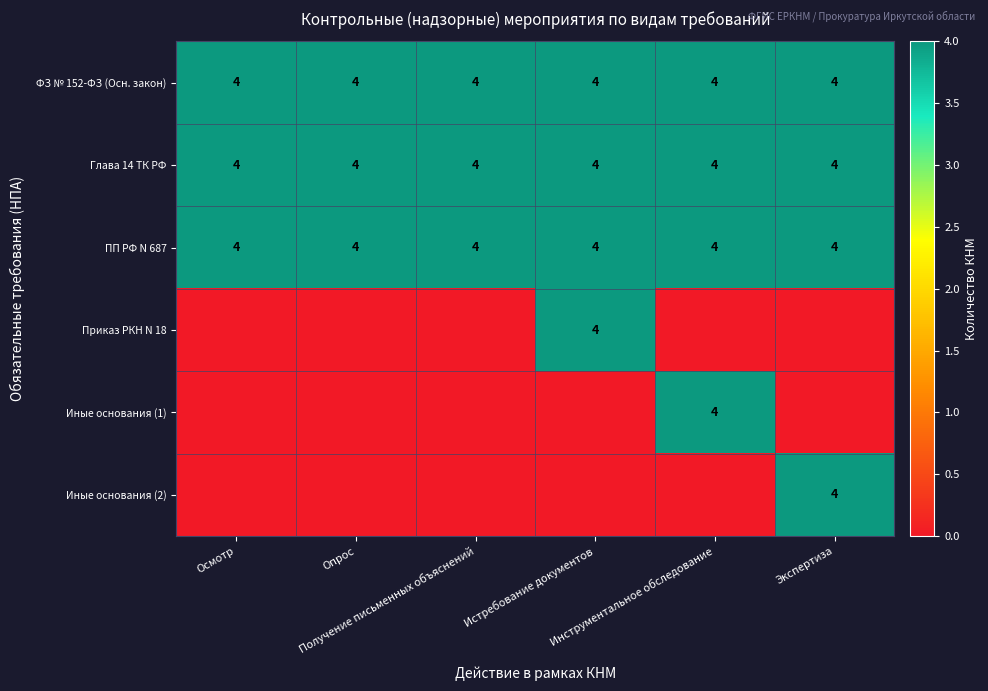

At how many categories does at least one series exceed 1?

6